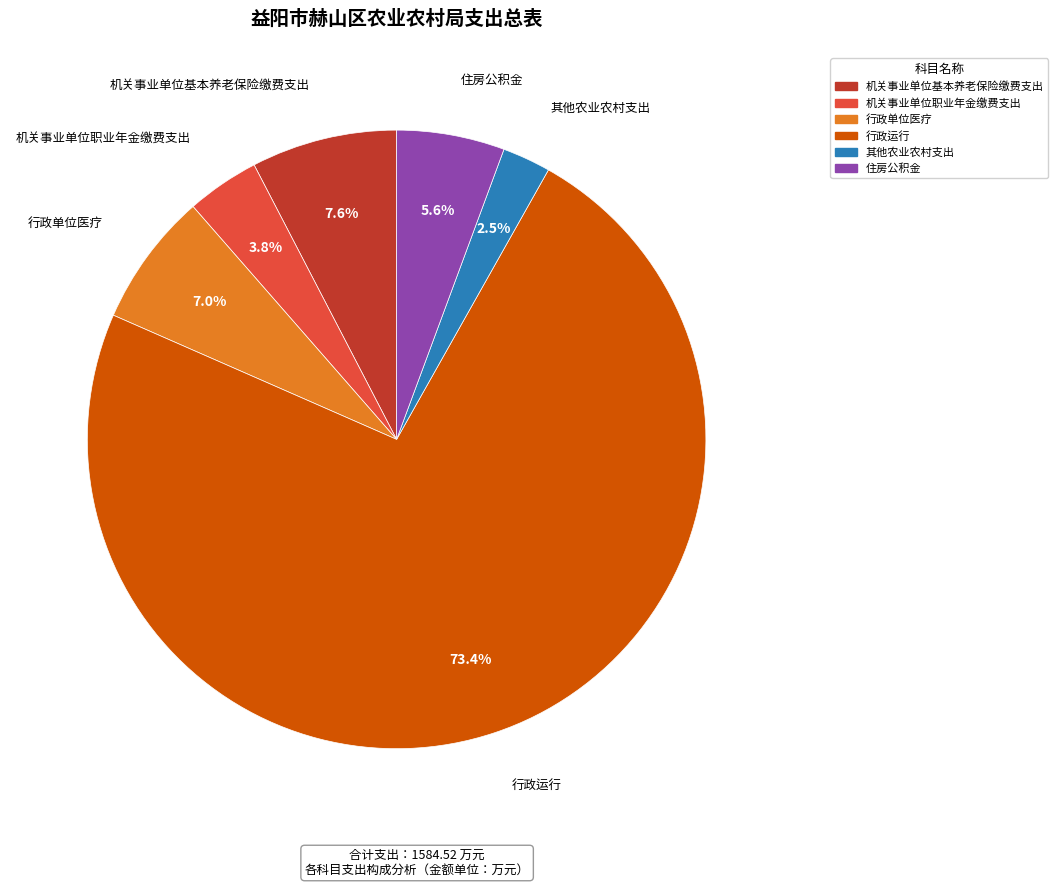

Is it true that 行政单位医疗 is 7% of the pie?

True